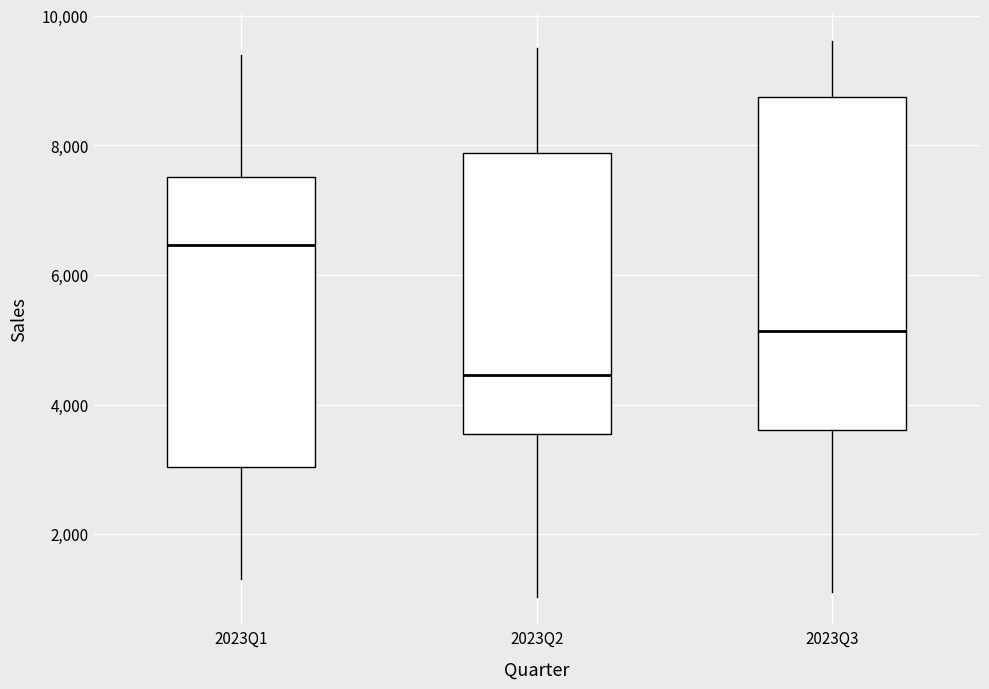

Where does the median line of the box for 2023Q2 sit on the y-axis? The values are not printed on the chart, so give them approximately, as read against the axis.

4400